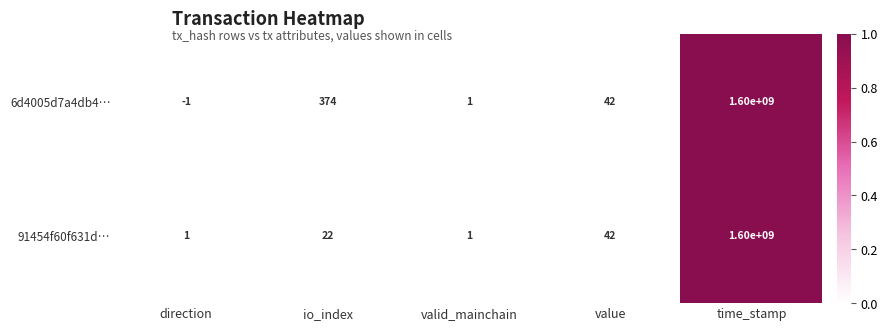

Reading left to right, transcribe all the data shown in this chart.

6d4005d7a4db4…: -1	374	1	42	1600000000
91454f60f631d…: 1	22	1	42	1600000000